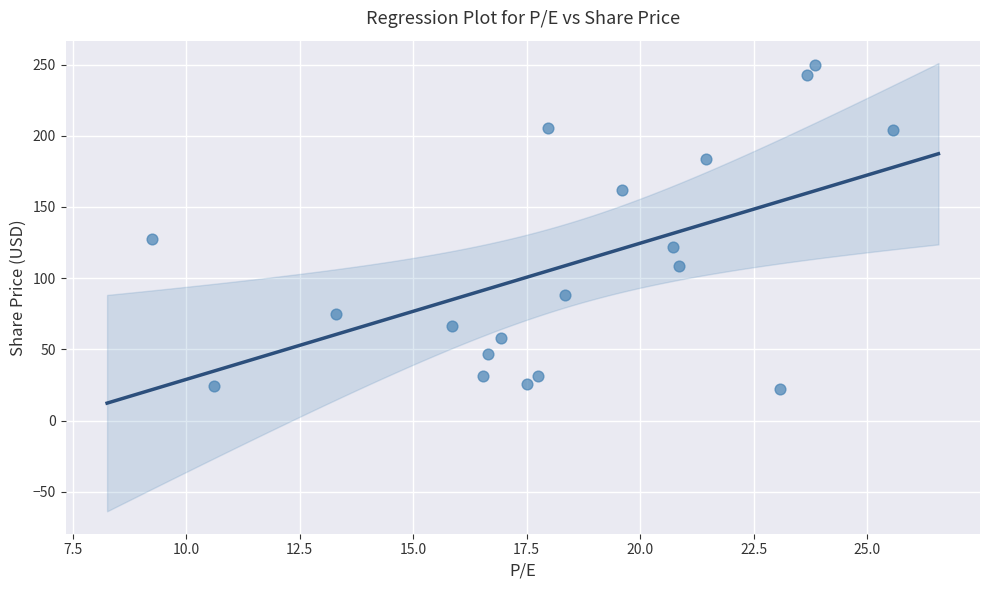

What is the range of Y values (max minus min)?

227.3